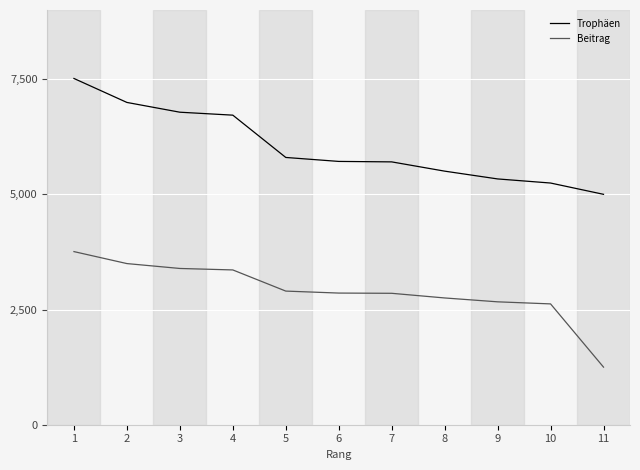

What is the difference between the highest and lowest values at 4?

3359